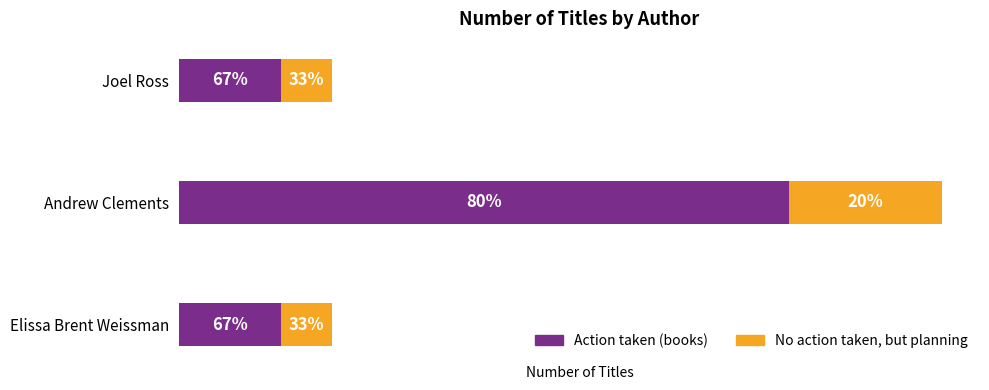

Rank the categories by Action taken (books) value from lowest to highest.

Joel Ross, Elissa Brent Weissman, Andrew Clements